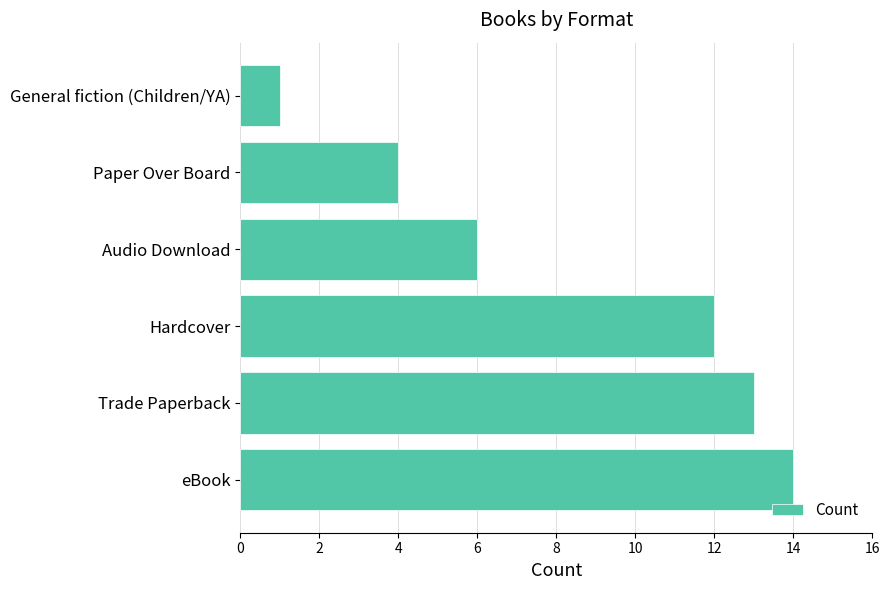

What is the difference between the second highest and minimum values?

12